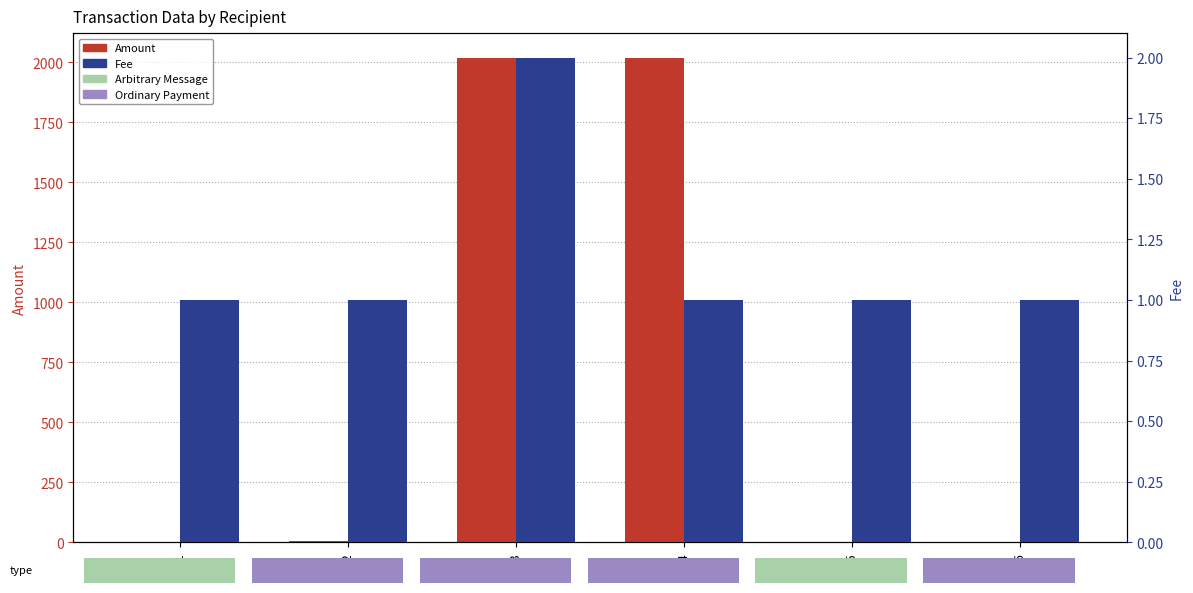

Reading left to right, extract all data points from this chart.

Amount: 0	4	2018	2020	0	1
Fee: 1	1	2	1	1	1